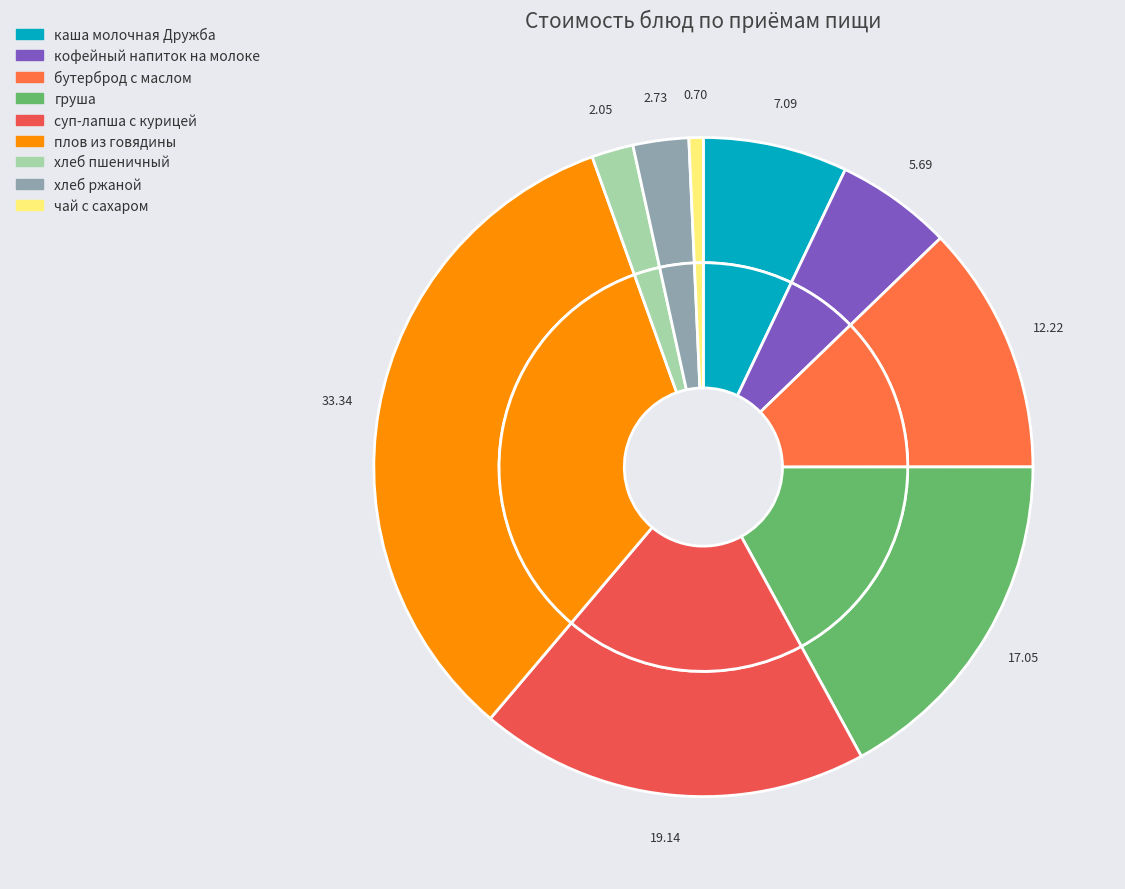

Which has a higher value, суп-лапша с курицей or каша молочная Дружба?

суп-лапша с курицей